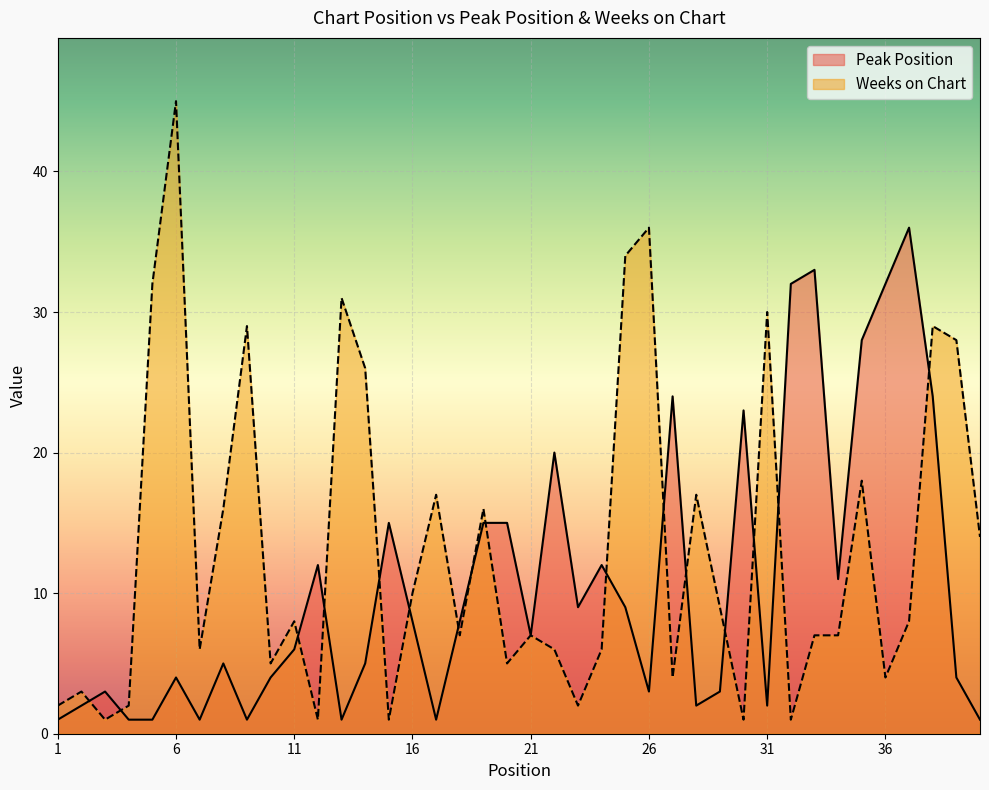

At which category does the chart reach its peak across all series?

6